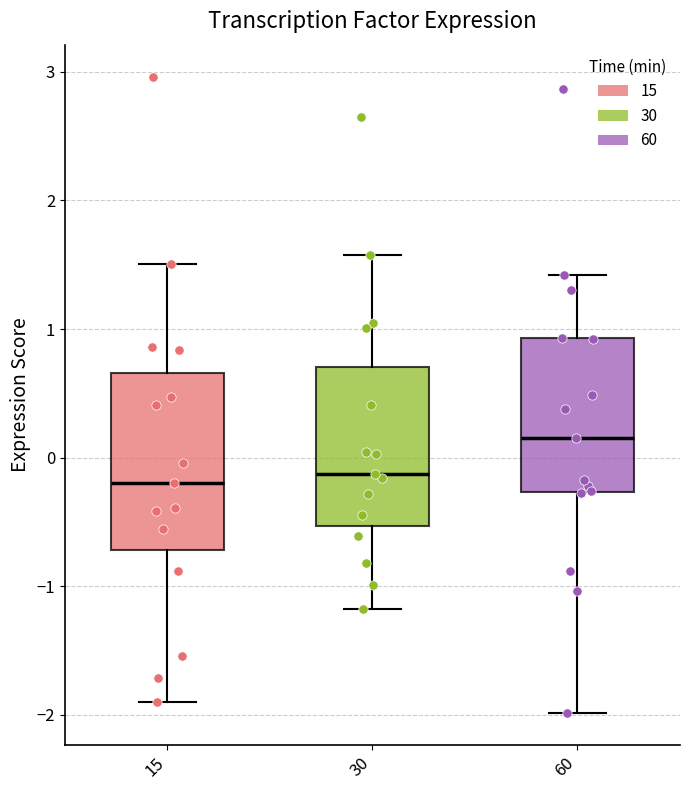

Which box is the tallest, from its lower edge to its upper edge?

15